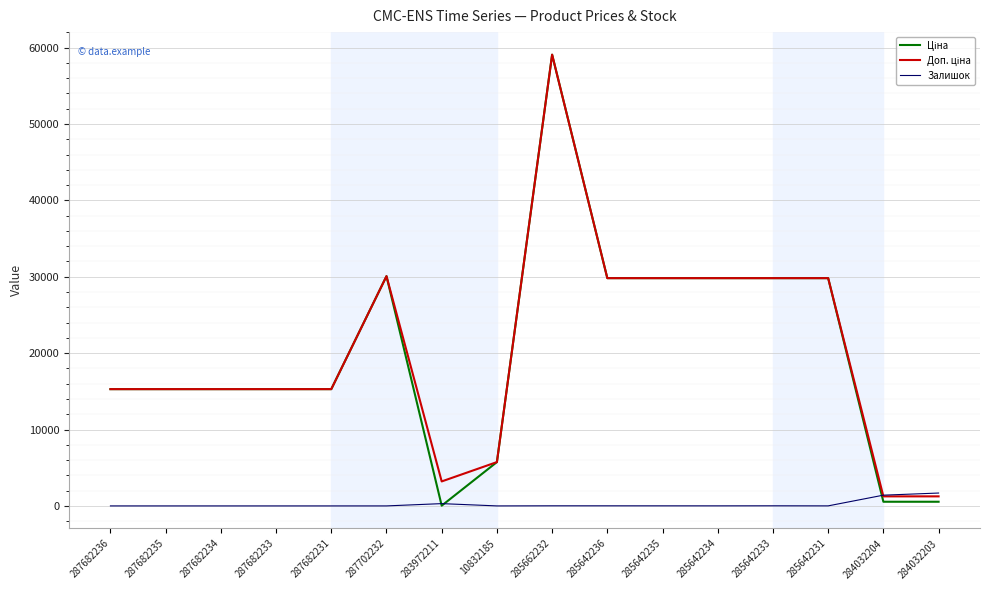

What is the total value across all series at 287682236?

30576.0